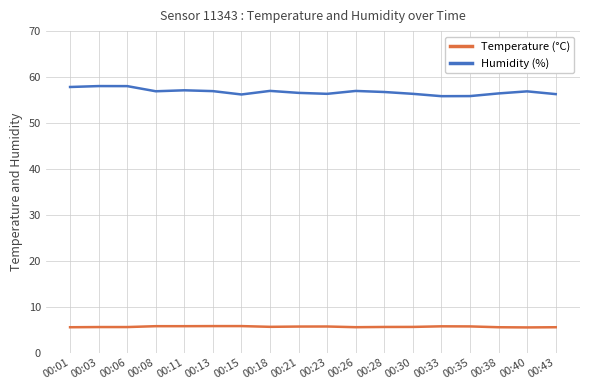

True or false: Temperature (°C) and Humidity (%) intersect in this chart.

False